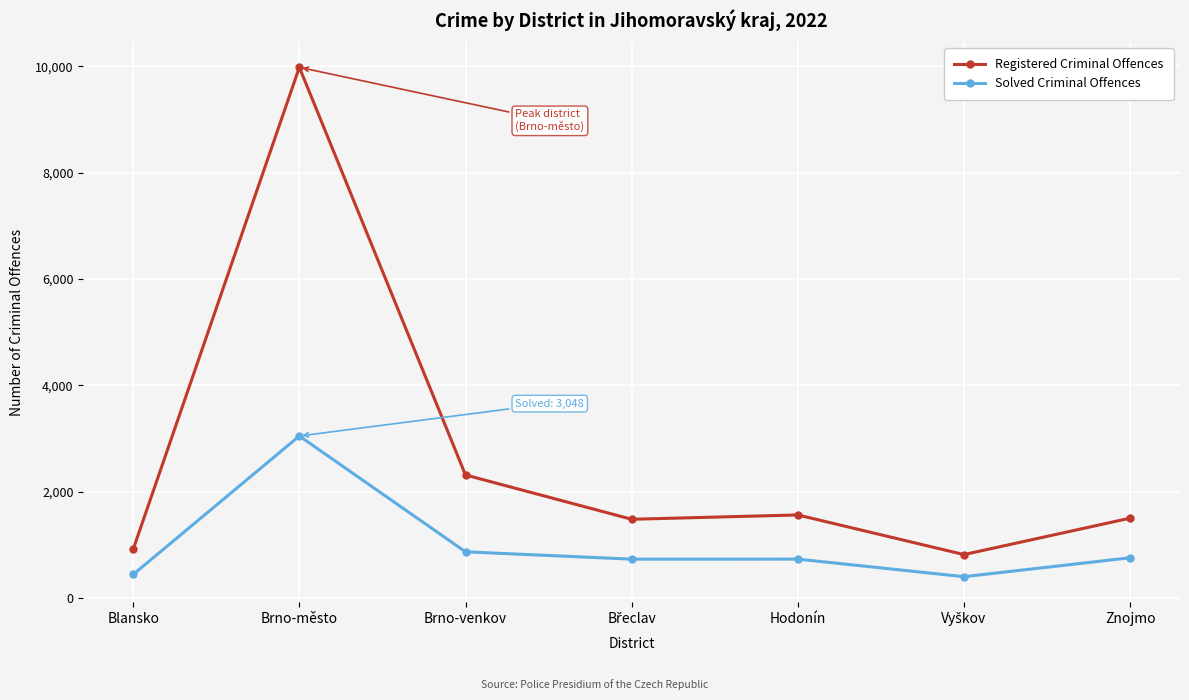

True or false: Solved Criminal Offences and Registered Criminal Offences intersect in this chart.

False